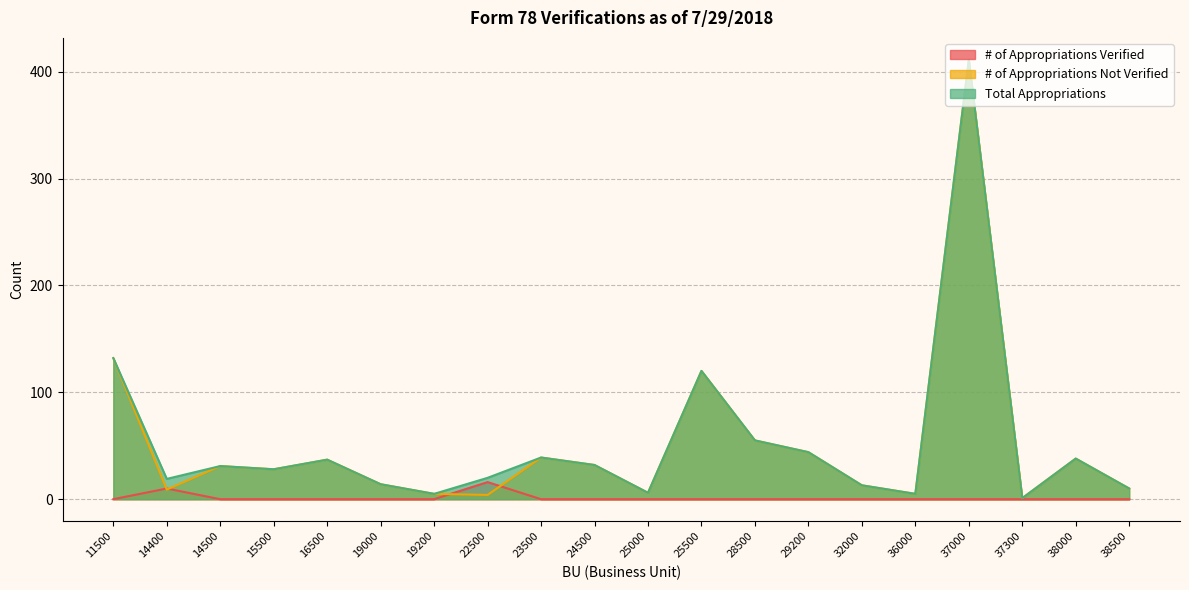

True or false: # of Appropriations Not Verified has a value of 39 at 23500.

True